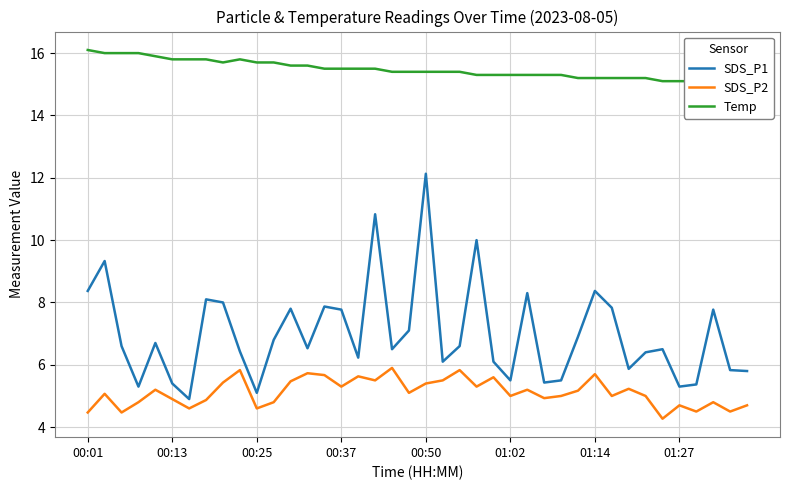

Reading left to right, list all the values displayed in this chart.

SDS_P1: 8.4	9.3	6.6	5.3	6.7	5.4	4.9	8.1	8.0	6.4	5.1	6.8	7.8	6.5	7.9	7.8	6.2	10.8	6.5	7.1	12.1	6.1	6.6	10.0	6.1	5.5	8.3	5.4	5.5	6.9	8.4	7.8	5.9	6.4	6.5	5.3	5.4	7.8	5.8	5.8
SDS_P2: 4.5	5.1	4.5	4.8	5.2	4.9	4.6	4.9	5.4	5.8	4.6	4.8	5.5	5.7	5.7	5.3	5.6	5.5	5.9	5.1	5.4	5.5	5.8	5.3	5.6	5.0	5.2	4.9	5.0	5.2	5.7	5.0	5.2	5.0	4.3	4.7	4.5	4.8	4.5	4.7
Temp: 16.1	16.0	16.0	16.0	15.9	15.8	15.8	15.8	15.7	15.8	15.7	15.7	15.6	15.6	15.5	15.5	15.5	15.5	15.4	15.4	15.4	15.4	15.4	15.3	15.3	15.3	15.3	15.3	15.3	15.2	15.2	15.2	15.2	15.2	15.1	15.1	15.1	15.0	15.0	15.0